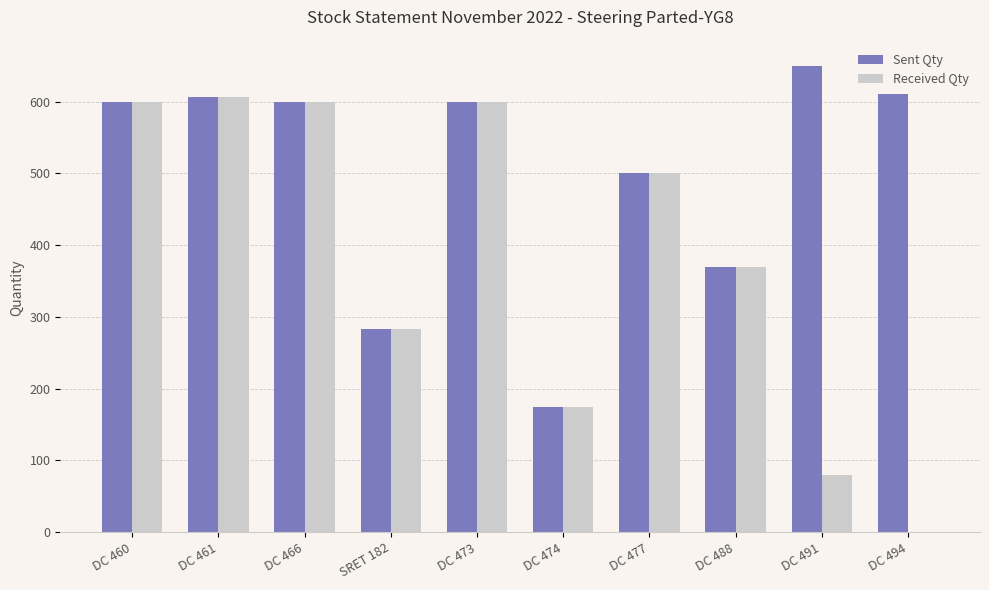

What is the greatest value displayed?

650